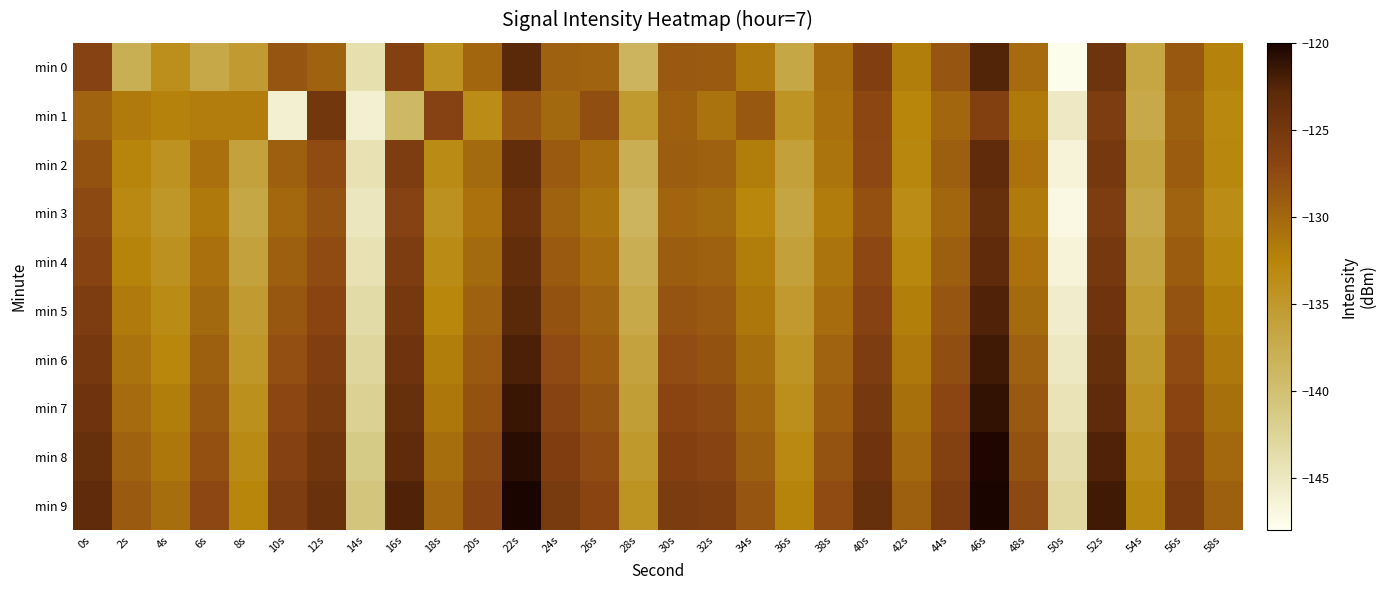

What is the spread (max minus min) of values at 46s?

6.7